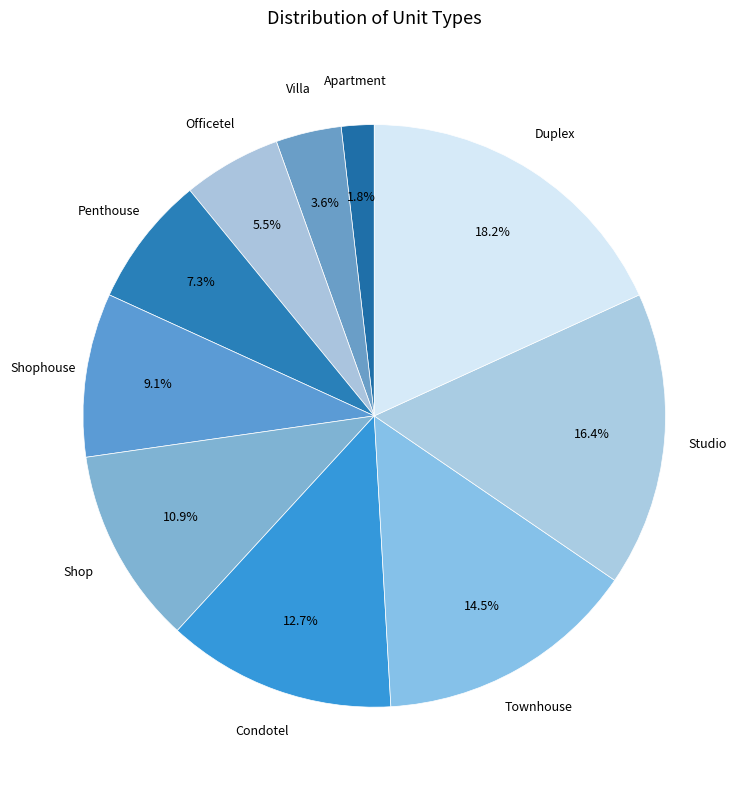

Is there a majority slice in this chart?

No